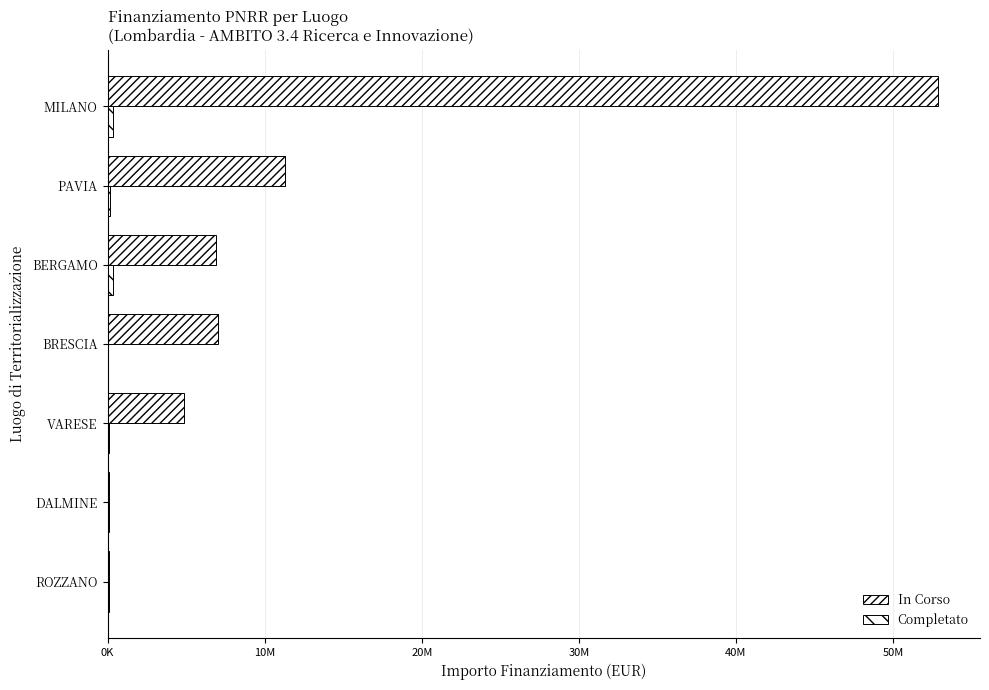

Reading left to right, extract all data points from this chart.

In Corso: 62062.4	114188.1	4863405.0	7024917.0	6871761.1	11263882.0	52892765.6
Completato: 77926.5	79516.7	86371.0	44978.7	327034.4	186597.9	353444.4